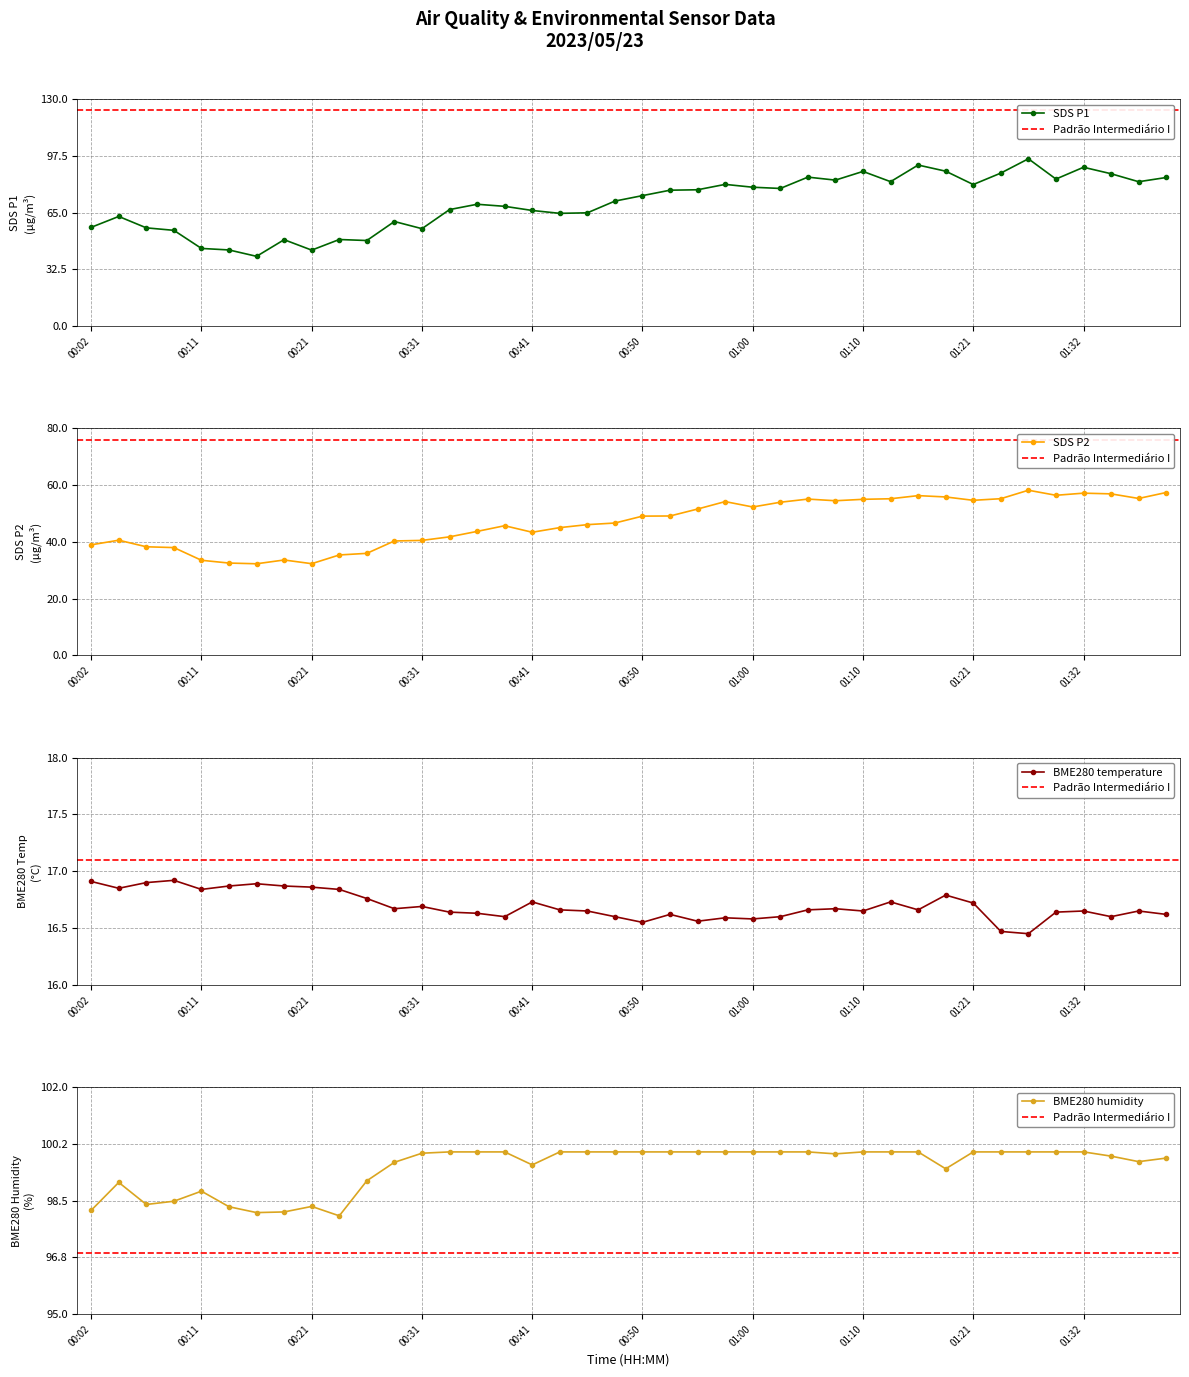

What is the maximum value for SDS_P2?

58.2